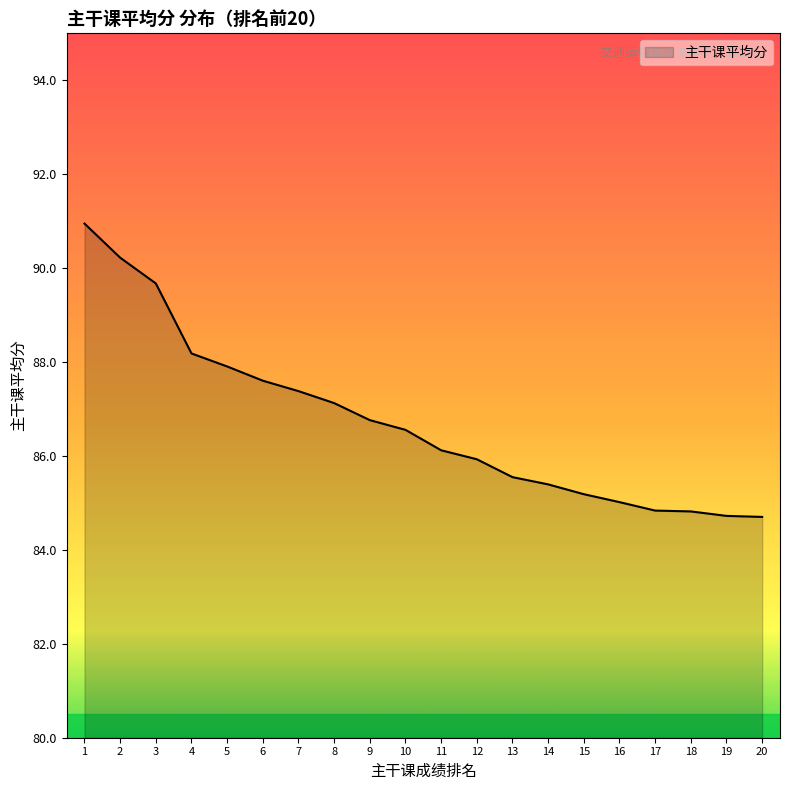

Approximately how many times larger is the value at 17 compared to 5?

1.0